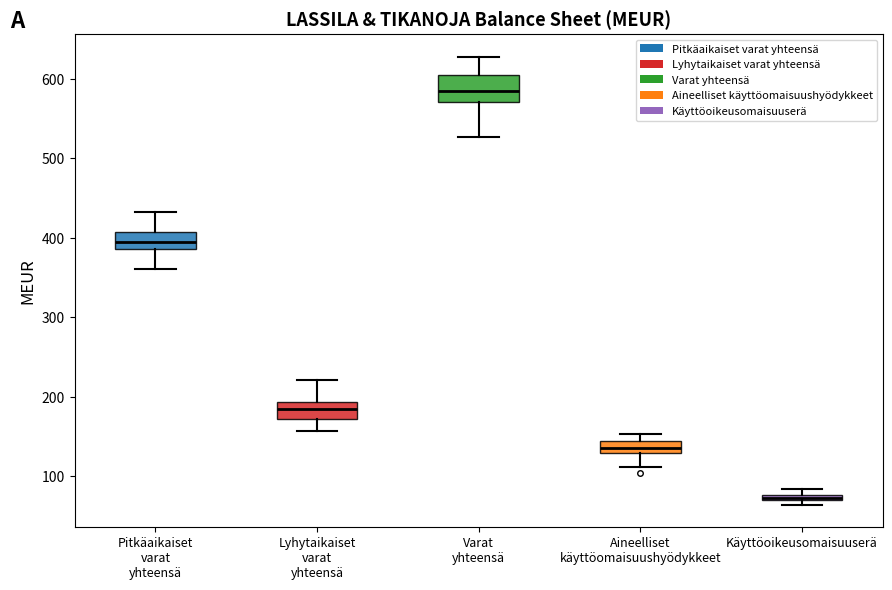

Which box is the tallest, from its lower edge to its upper edge?

Varat yhteensä